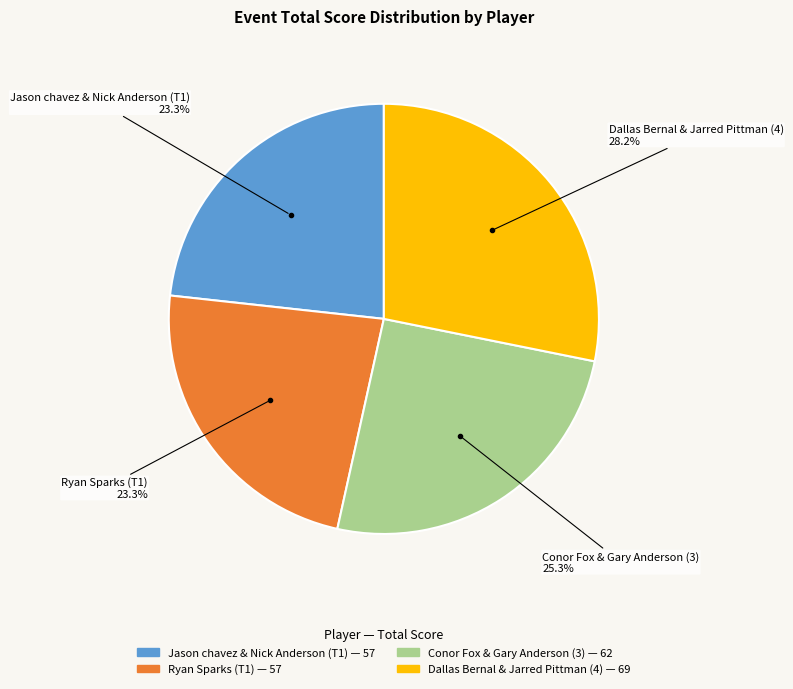

Does Jason chavez & Nick Anderson (T1) represent more than half of the total?

No